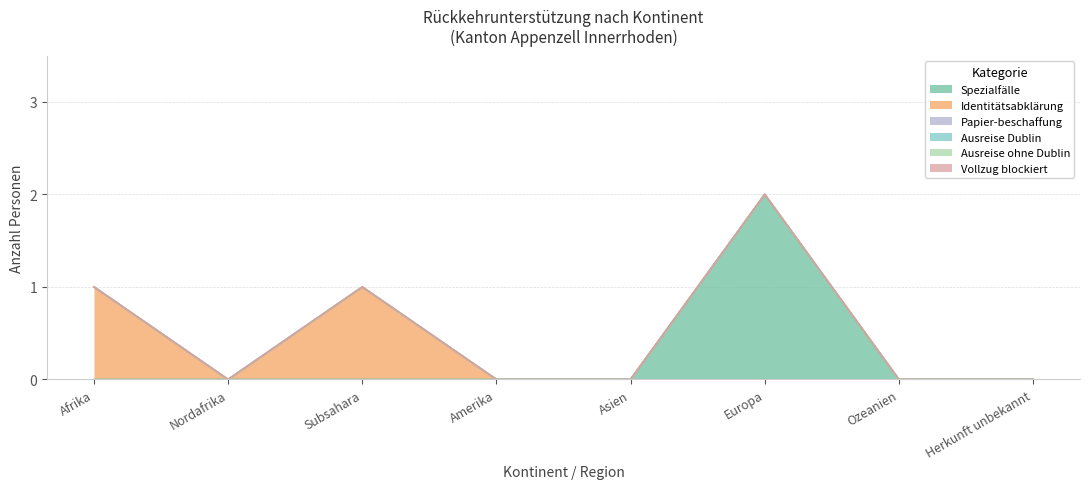

How many data points does each series have?

8